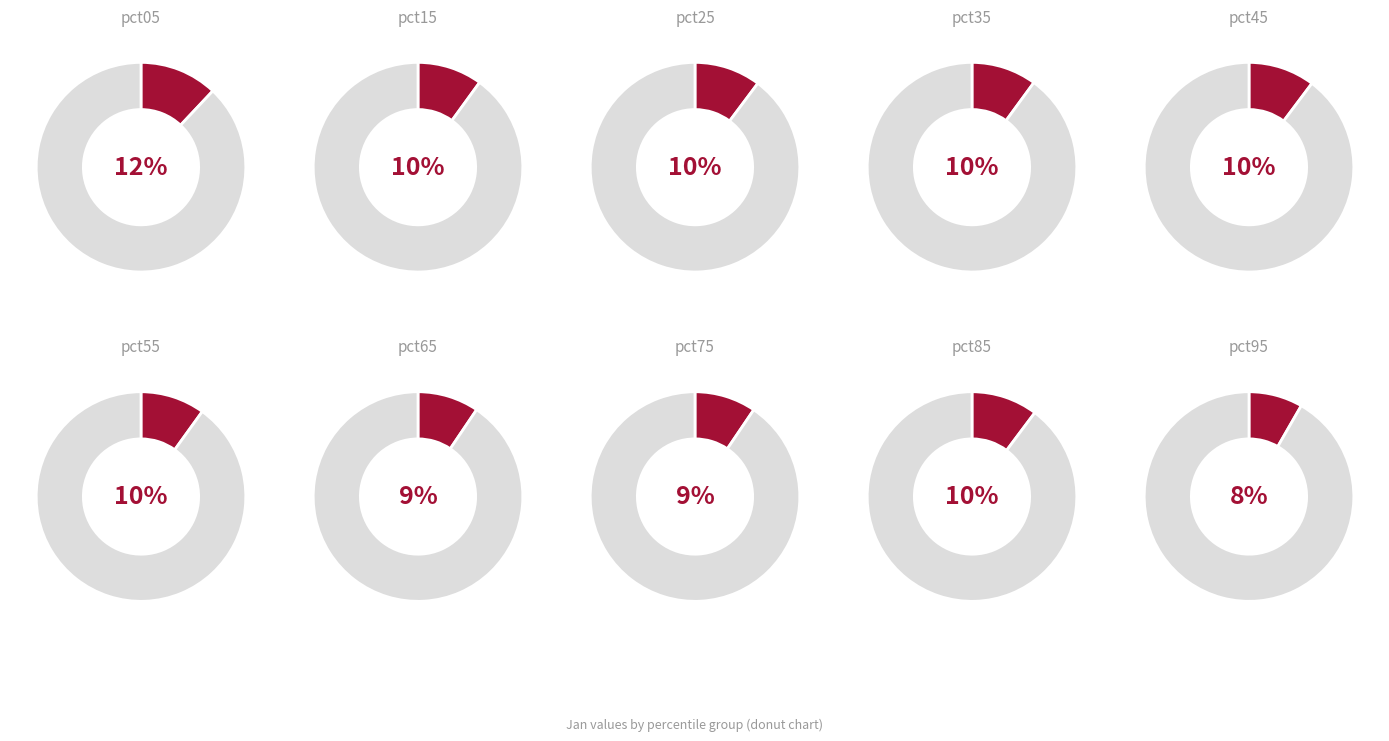

What is the change in value from pct55 to pct65?

-0.1